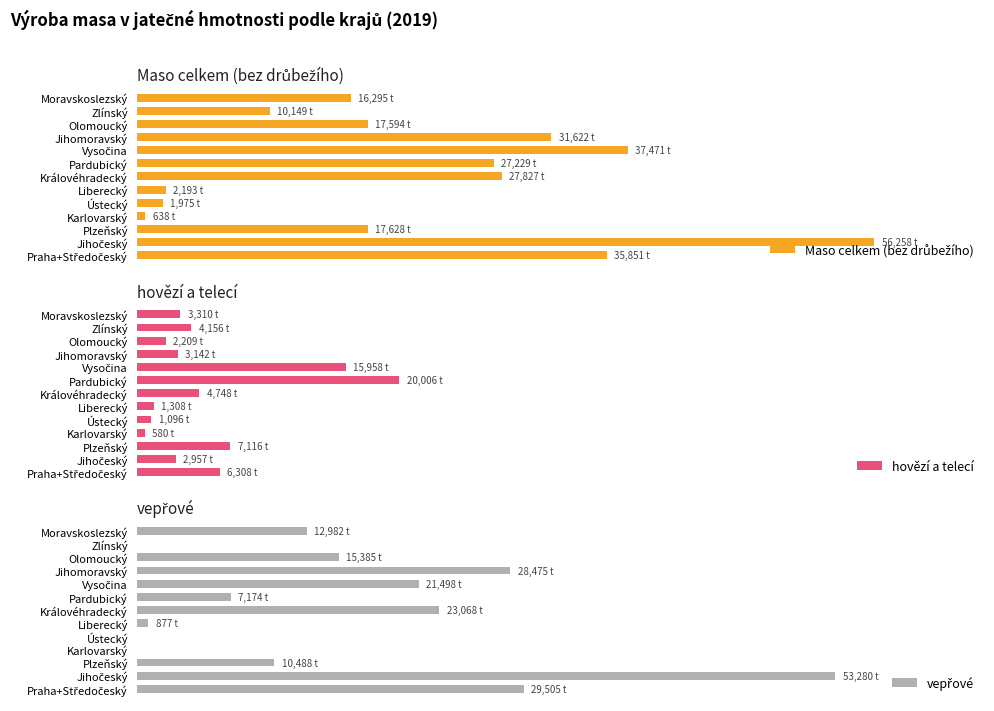

The value of Maso celkem (bez drůbežího) at Moravskoslezský is 11143.0. True or false?

False